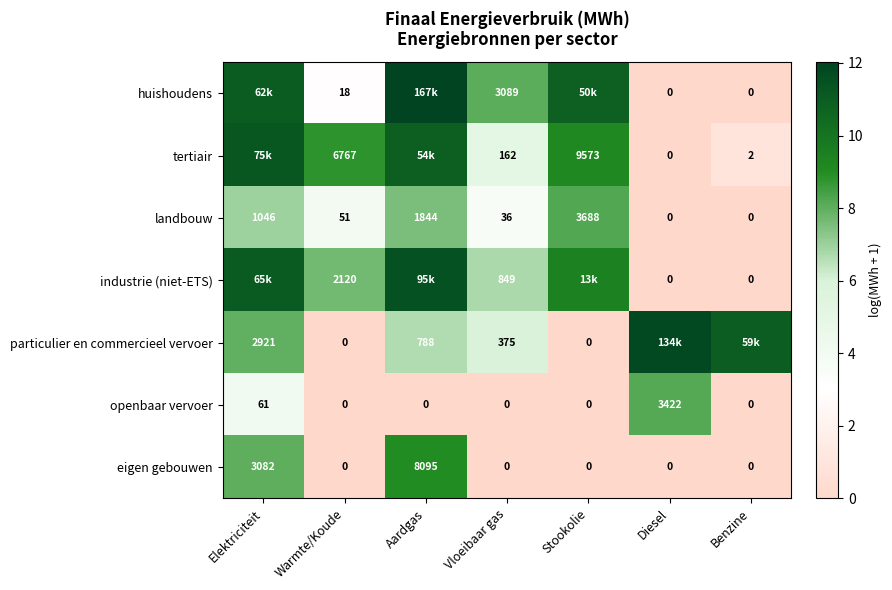

Is the value of openbaar vervoer at Elektriciteit greater than the value of eigen gebouwen at Vloeibaar gas?

Yes